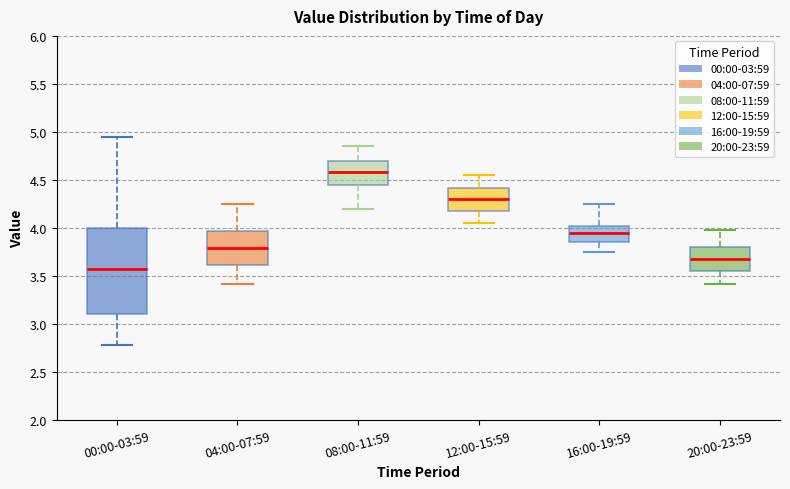

Reading left to right, read every box against the y-axis: the position of its median line, the range the box covers, and the ends of its whiskers. The values are not printed on the chart, so give them approximately, as read against the axis.

00:00-03:59: median 3.60, box 3.10 to 4.00, whiskers 2.80 to 4.95
04:00-07:59: median 3.80, box 3.60 to 3.95, whiskers 3.40 to 4.25
08:00-11:59: median 4.60, box 4.45 to 4.70, whiskers 4.20 to 4.85
12:00-15:59: median 4.30, box 4.20 to 4.40, whiskers 4.05 to 4.55
16:00-19:59: median 3.95, box 3.85 to 4.00, whiskers 3.75 to 4.25
20:00-23:59: median 3.70, box 3.55 to 3.80, whiskers 3.40 to 4.00